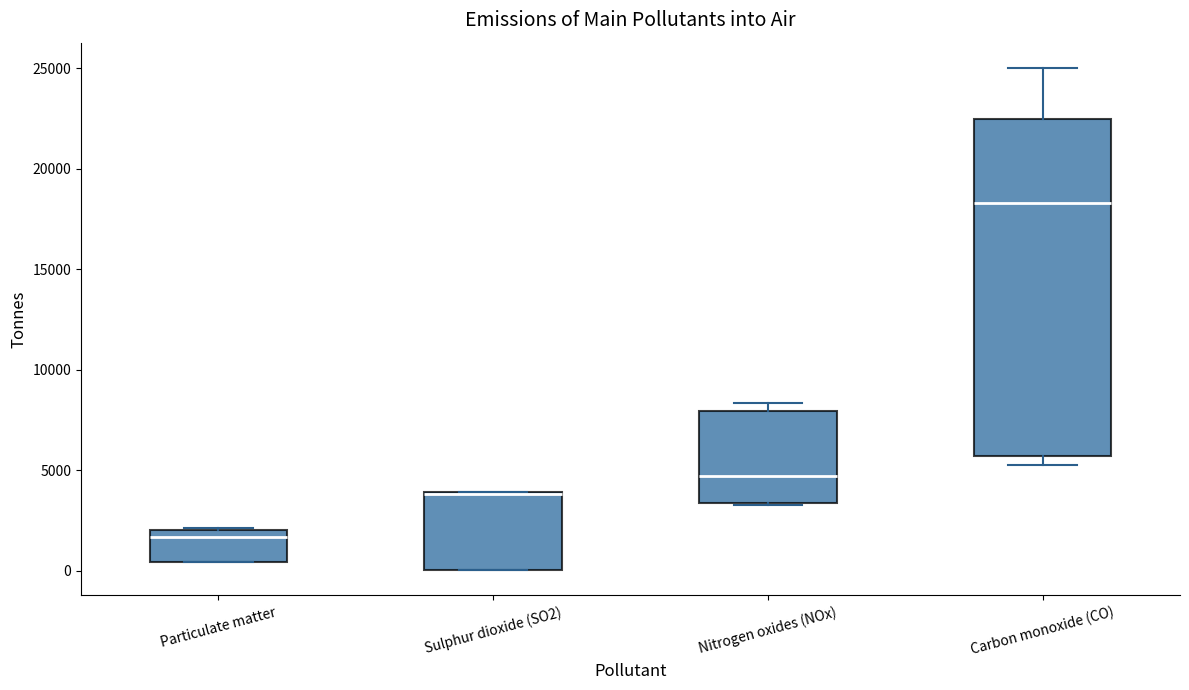

Comparing the boxes themselves (not the whiskers), which one is the tallest?

Carbon monoxide (CO)